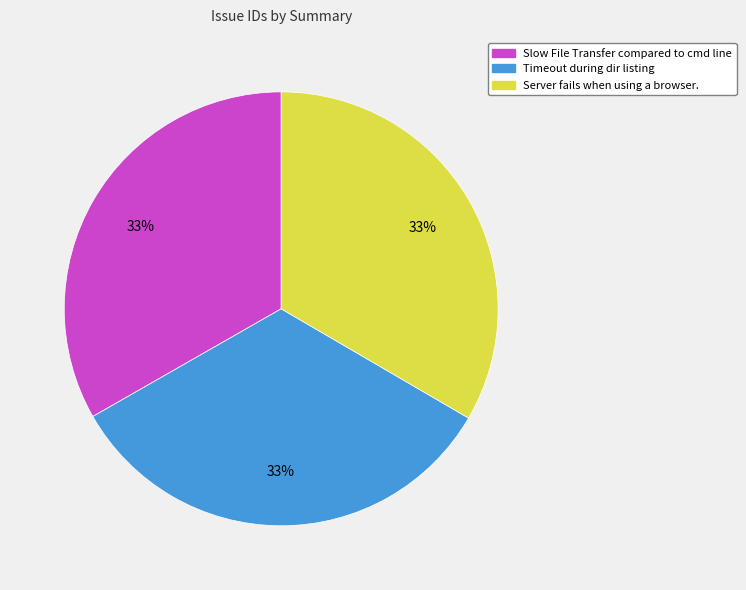

True or false: Server fails when using a browser. accounts for 41% of the total.

False